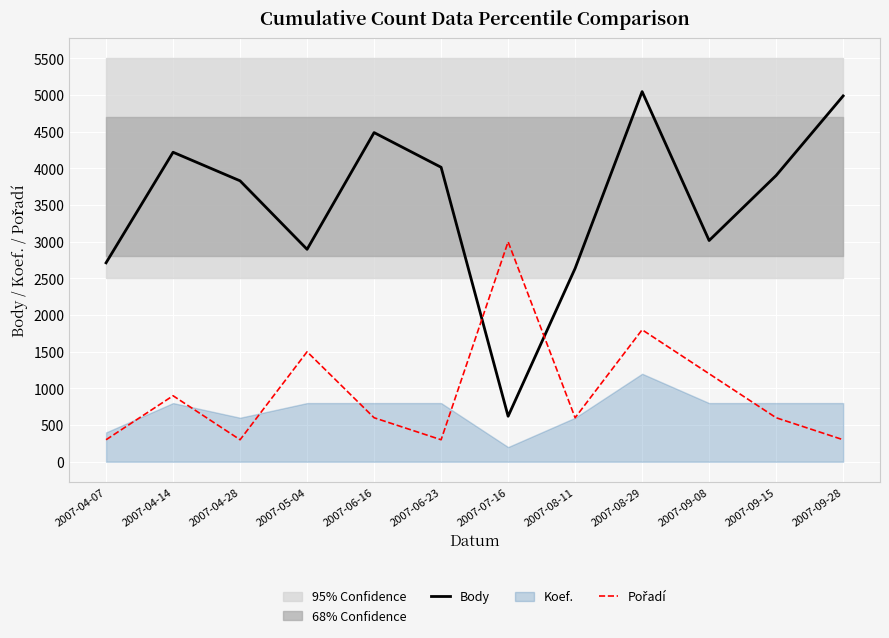

True or false: Body has more than 2 interior local peaks.

True